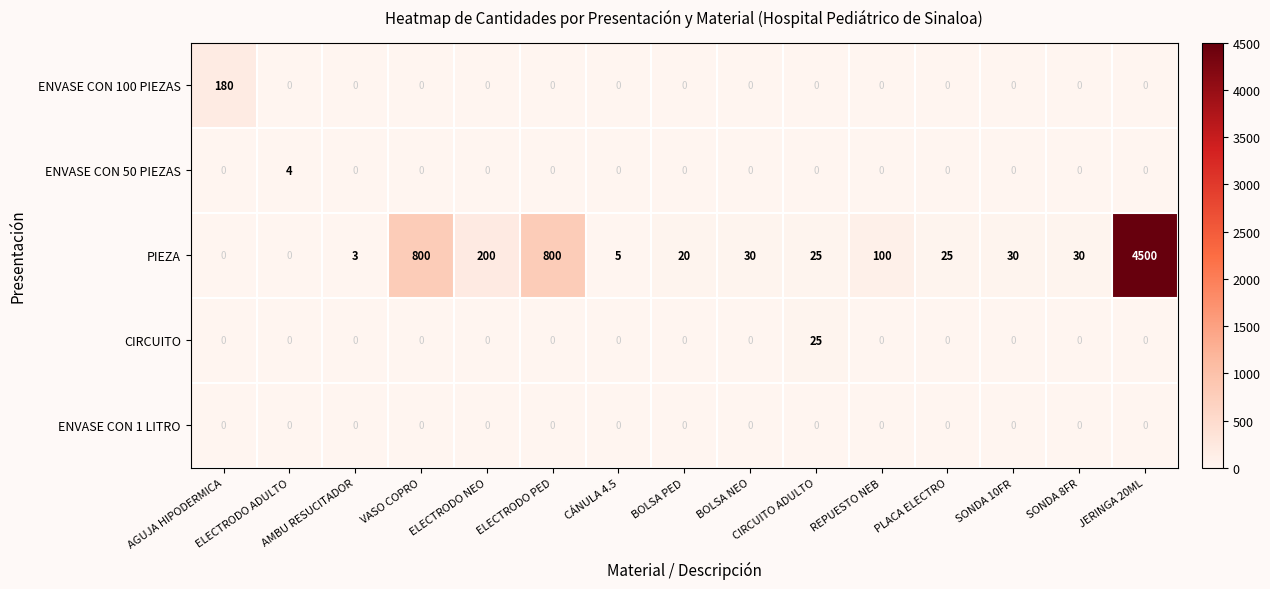

What is the greatest value displayed?

4500